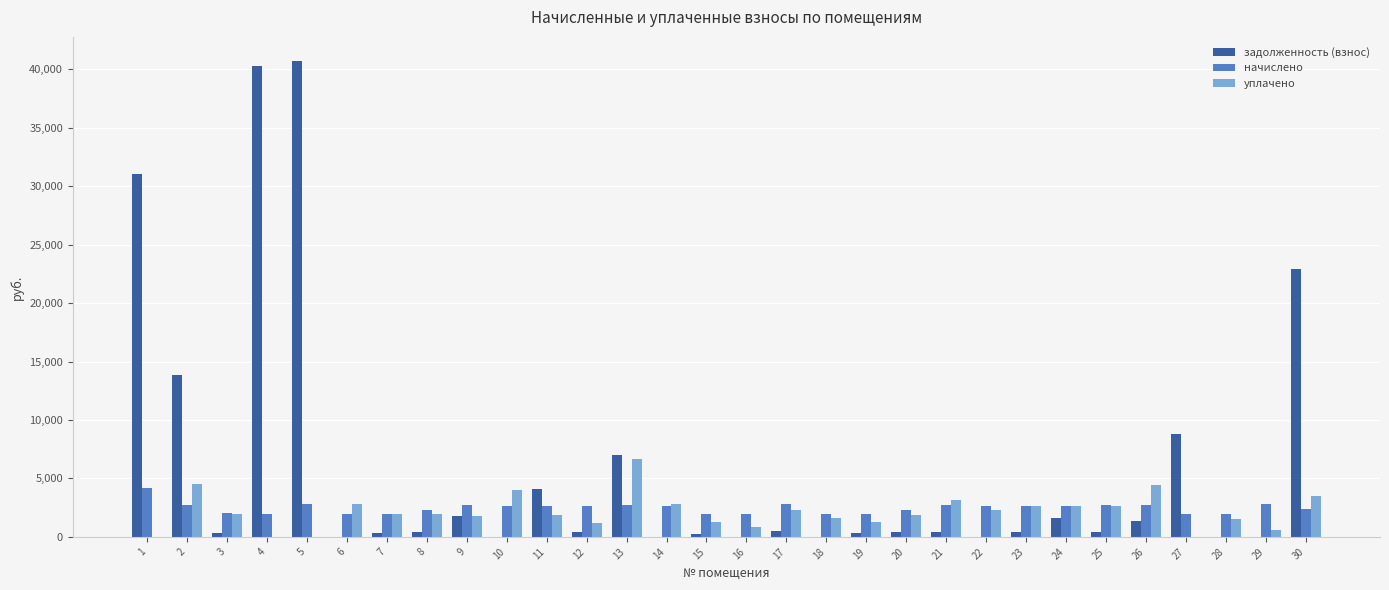

What is the maximum value shown in the chart?

40728.7